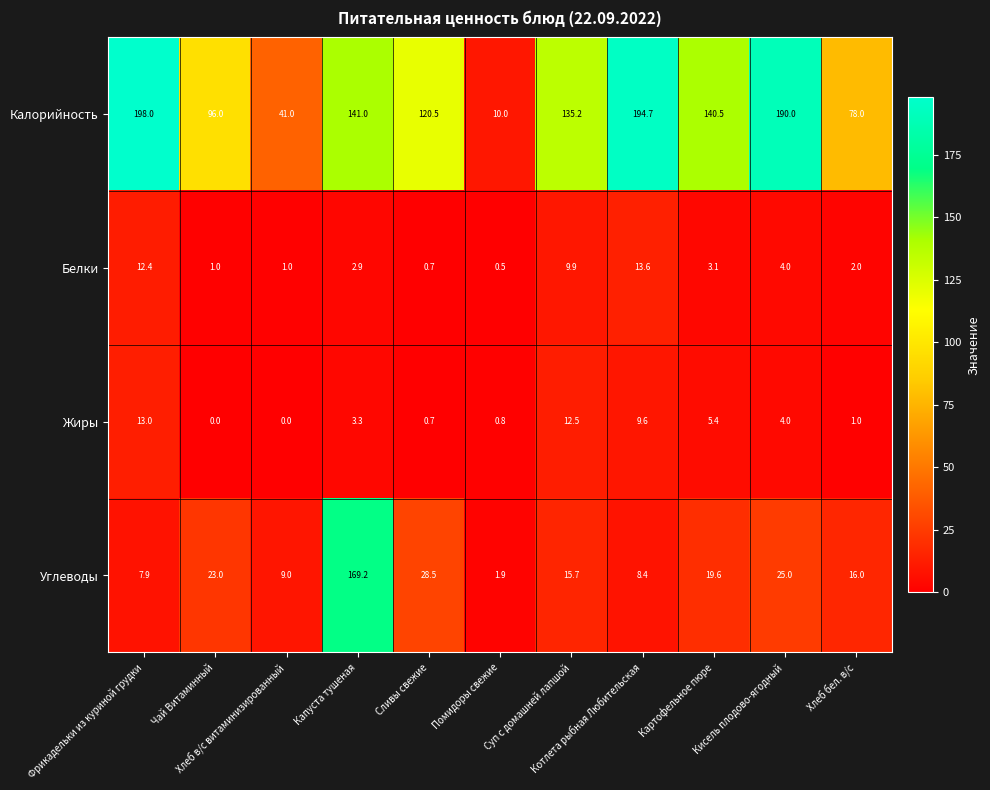

What is the highest value of the Углеводы series?

169.2